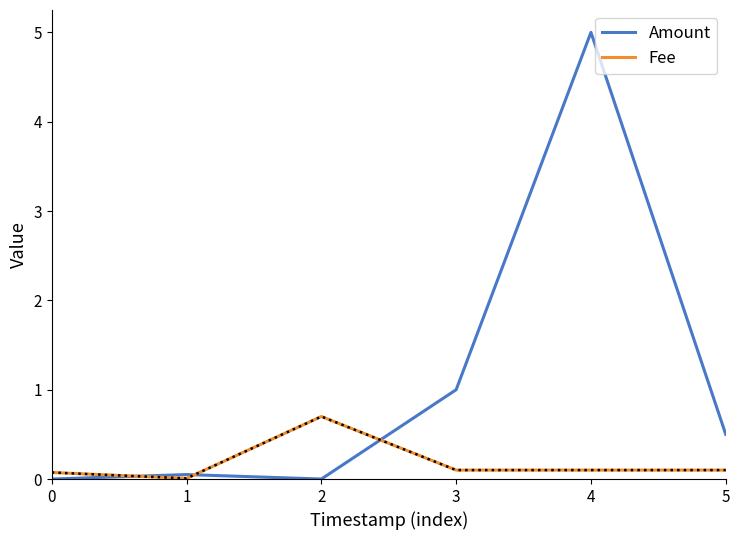

At 0, list the series in order from smallest to largest.

Amount, Fee